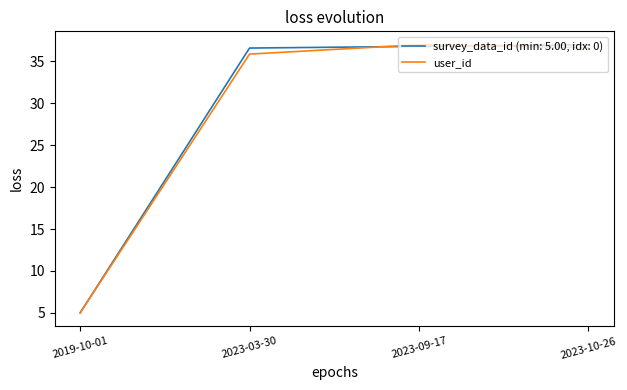

What position from the right is 2019-10-01?

4